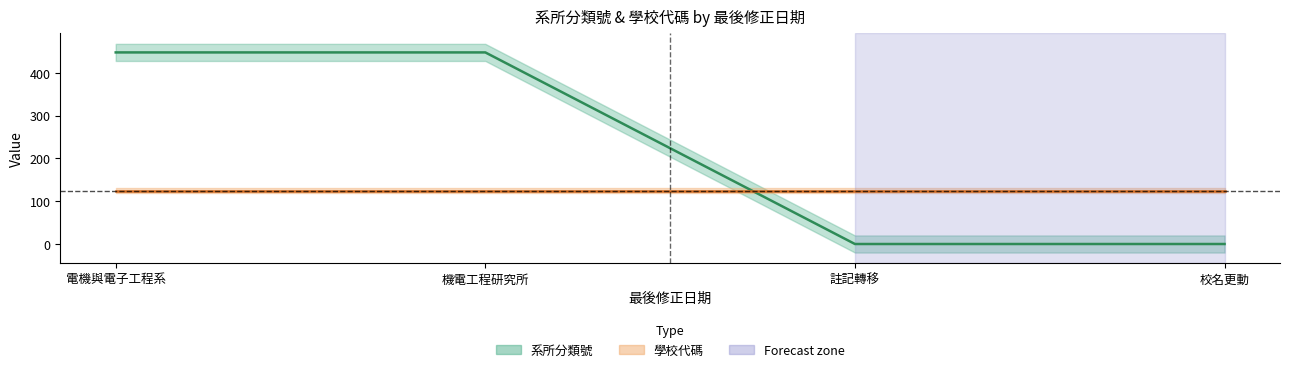

What is the difference between the maximum and minimum values?

448